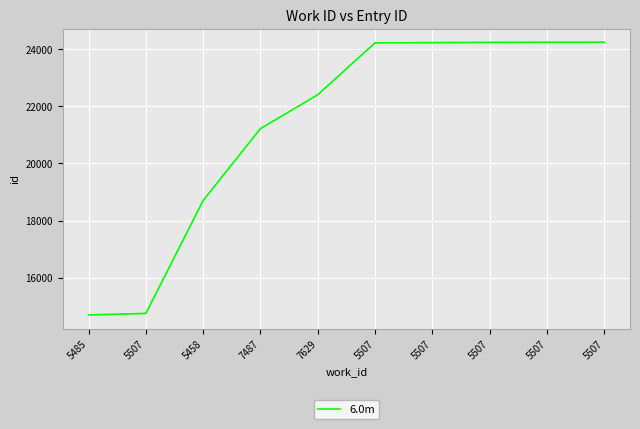

The value at 5507 is 34747. True or false?

False